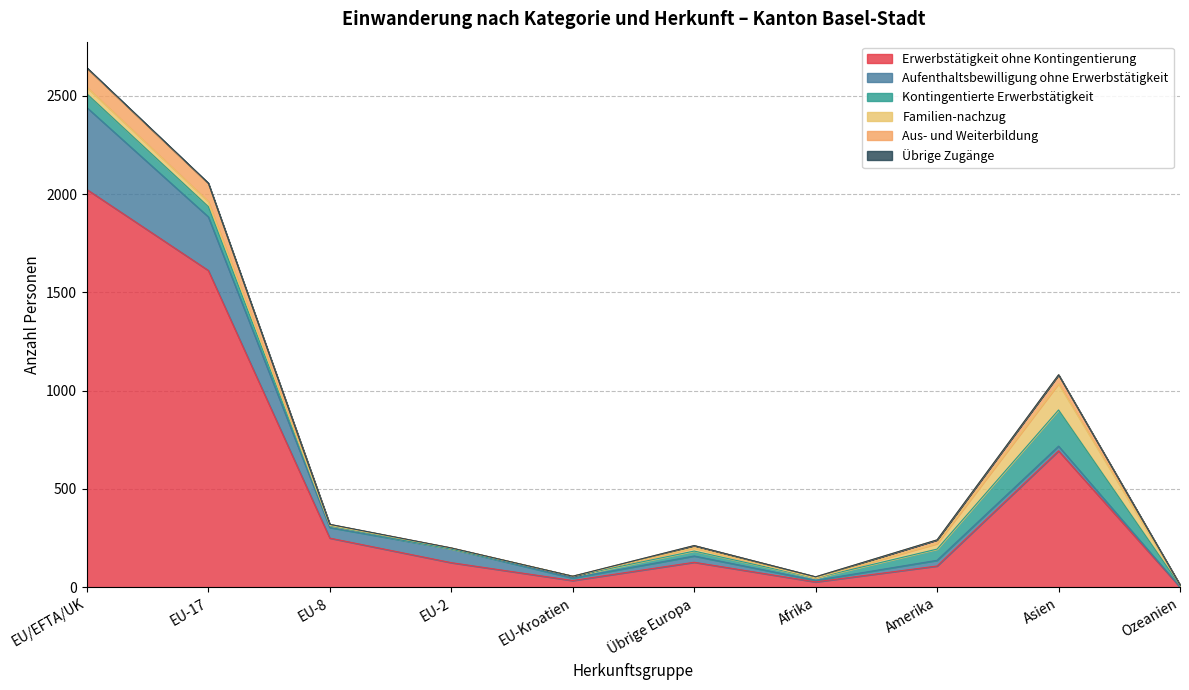

Is it true that Erwerbstätigkeit ohne Kontingentierung equals 1281 at EU/EFTA/UK?

False